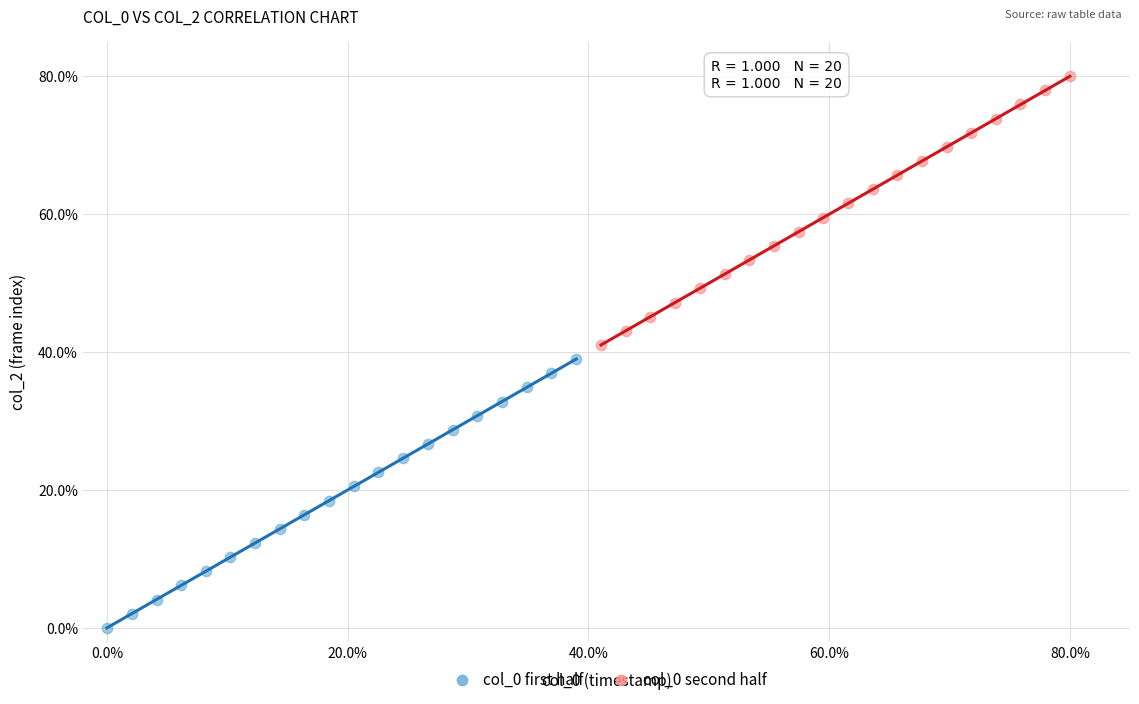

Which series reaches the maximum Y coordinate?

col_0 second half